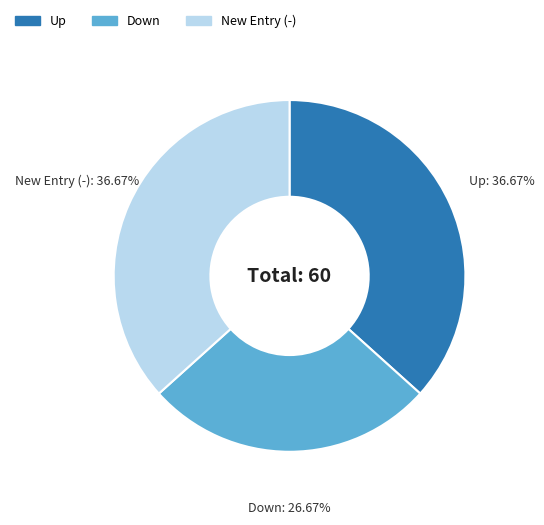

Is there any slice that represents more than half of the pie?

No